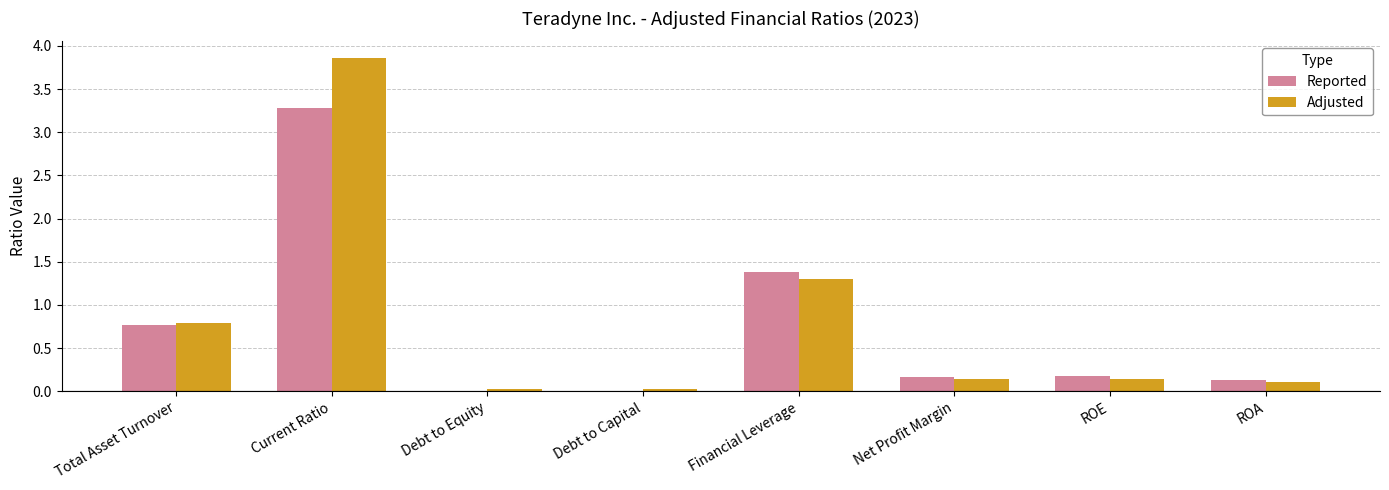

Are the bars grouped side by side (vs. stacked)?

Yes